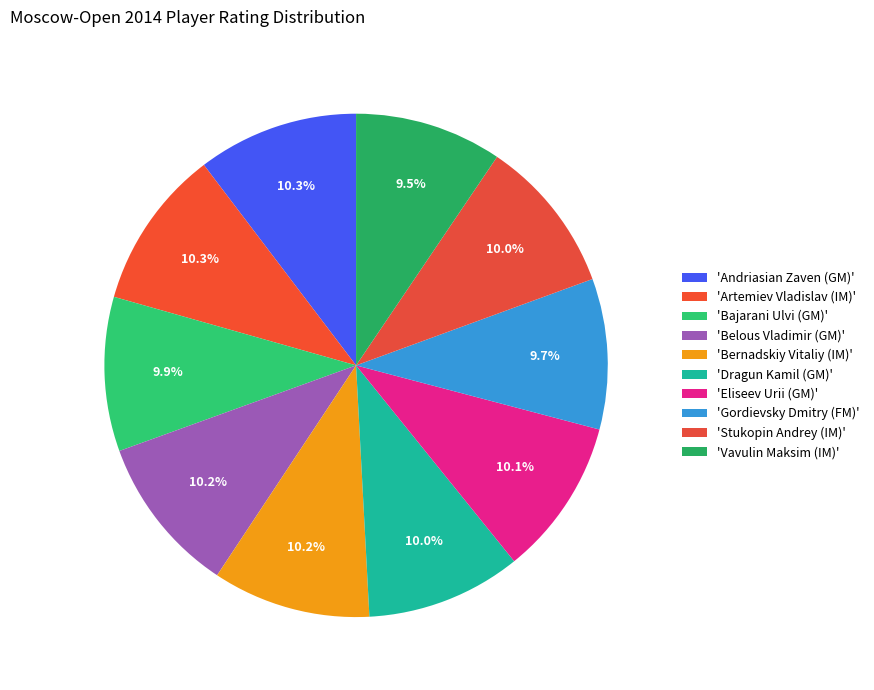

How many slices are in this pie chart?

10